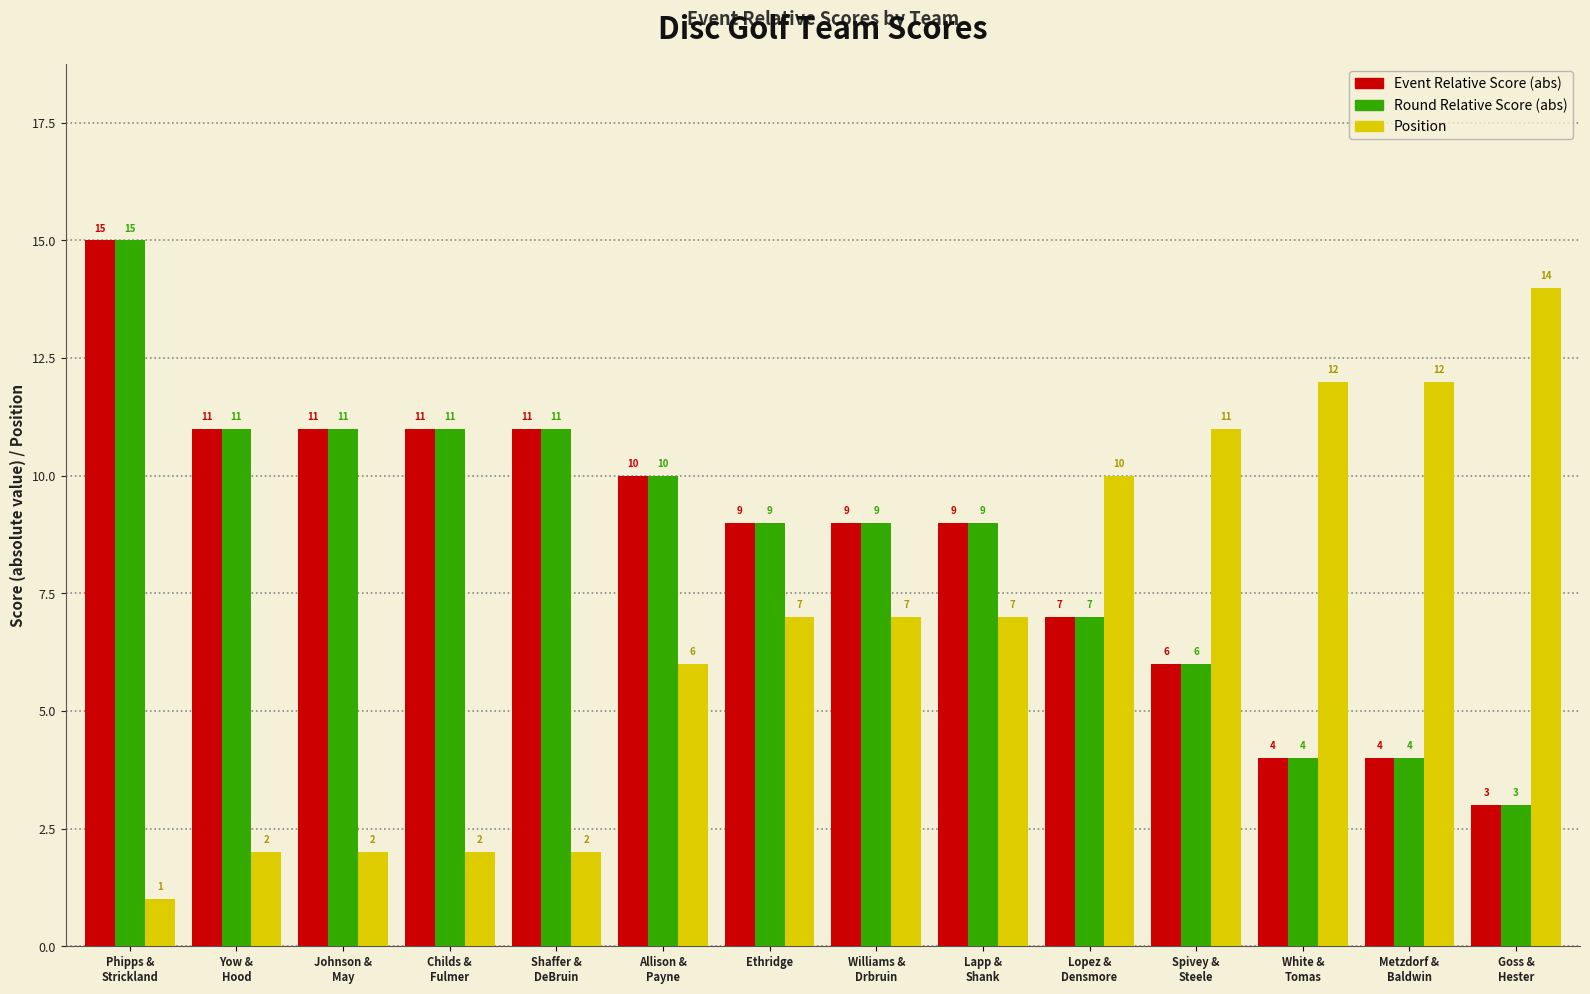

What is the greatest value displayed?

15